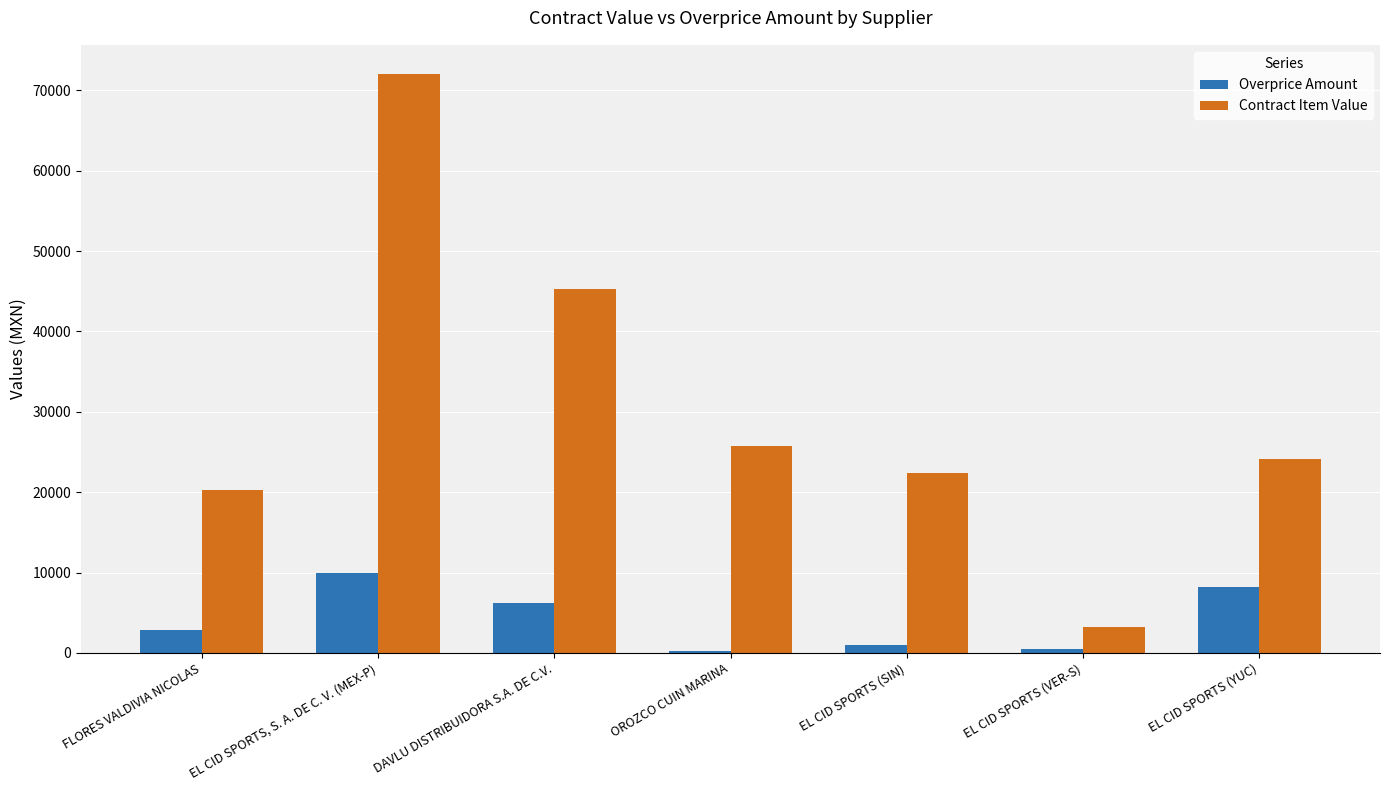

Where is Overprice Amount nearest to the value 5087?

DAVLU DISTRIBUIDORA S.A. DE C.V.